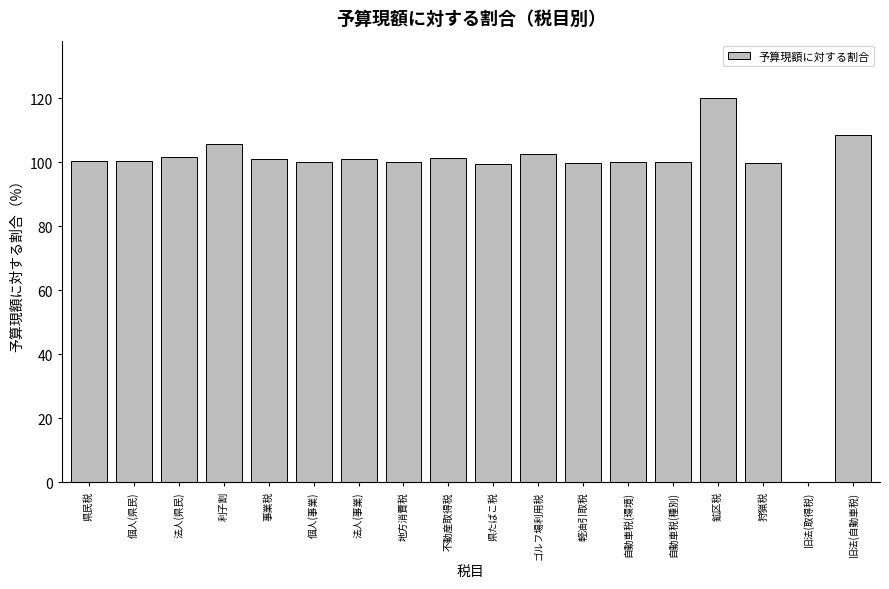

What is the maximum value shown in the chart?

120.0